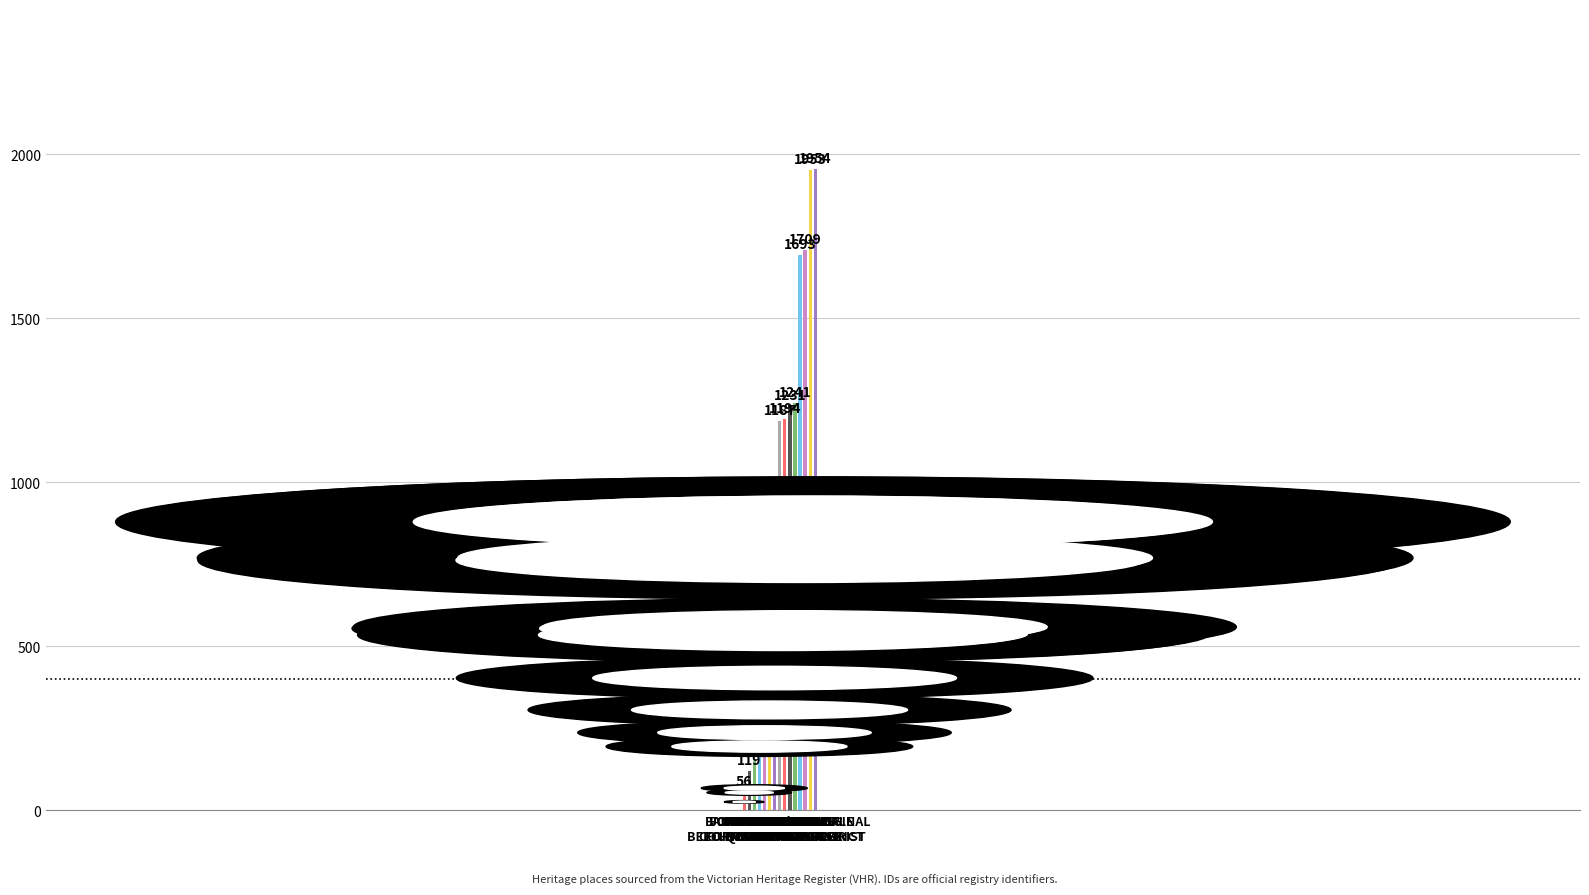

Approximately how many times larger is the value at ALFRED
GRAVING DOCK compared to FORMER
BEECHWORTH GAOL?

10.3